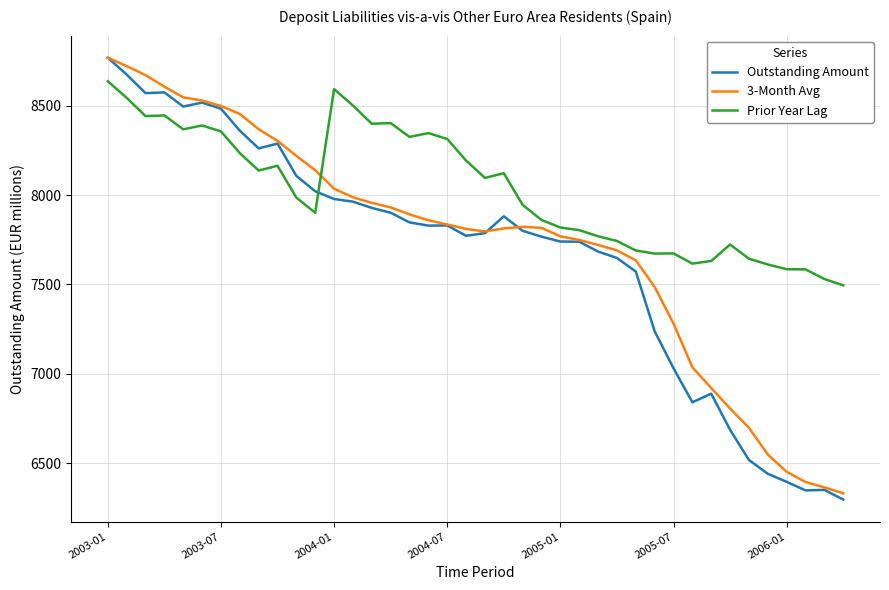

Rank the series by their average value, from highest to lowest.

Prior Year Lag, 3-Month Avg, Outstanding Amount